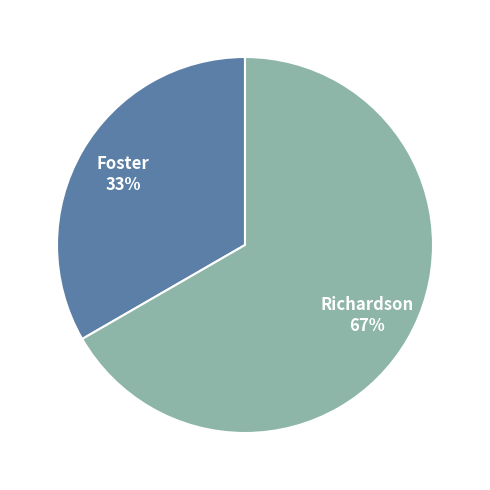

Approximately how many times larger is the value at Foster compared to Richardson?

0.5